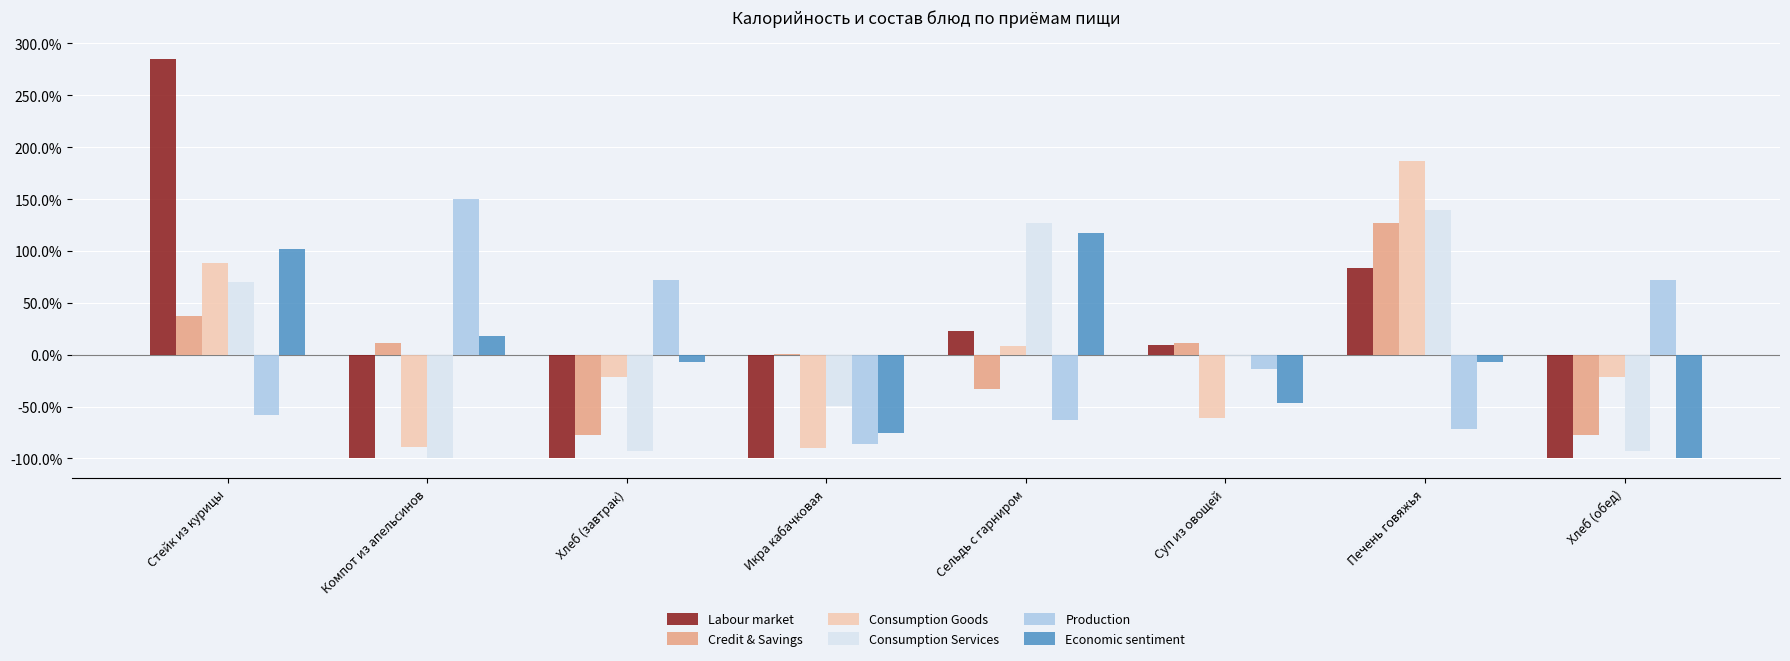

How many distinct data groups are displayed?

6